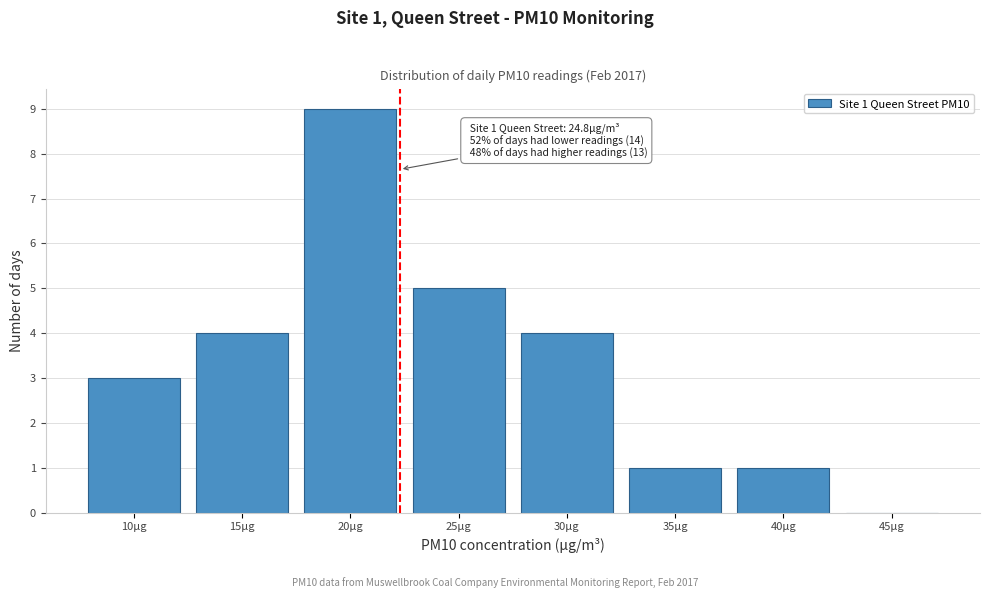

Reading left to right, extract all data points from this chart.

10µg=3	15µg=4	20µg=9	25µg=5	30µg=4	35µg=1	40µg=1	45µg=0